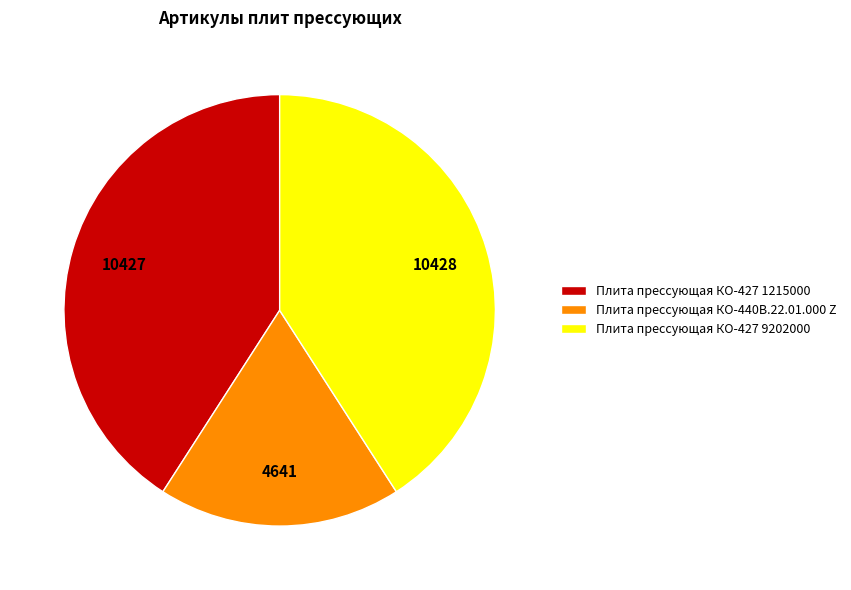

Which slice is the smallest?

Плита прессующая КО-440В.22.01.000 Z